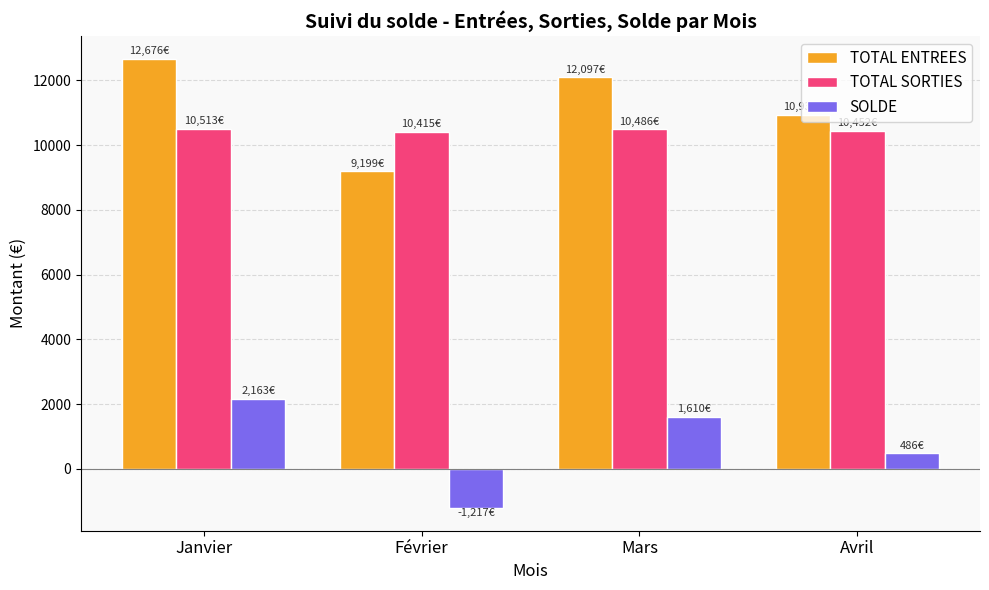

What is the difference between the second highest and second lowest values in the TOTAL SORTIES series?

34.5